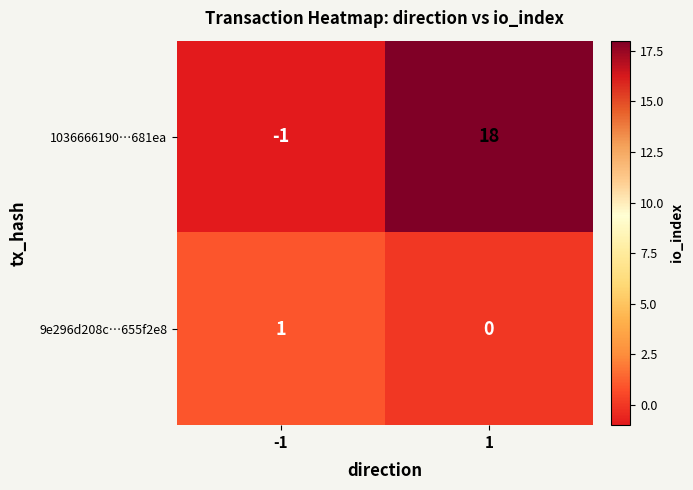

At which category is the sum across all series the highest?

1